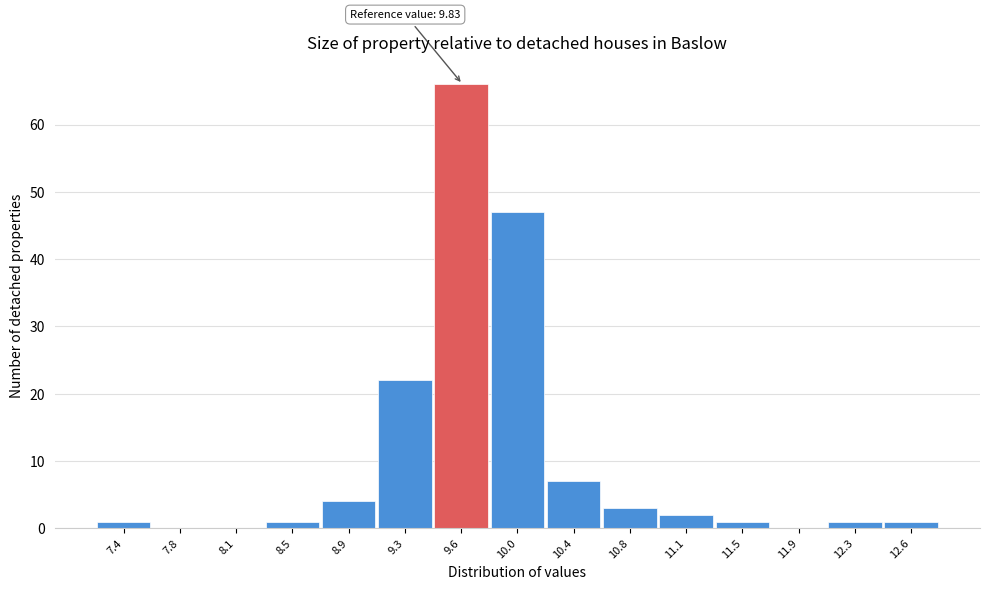

Reading left to right, transcribe all the data shown in this chart.

7.4=1	7.8=0	8.1=0	8.5=1	8.9=4	9.3=22	9.6=66	10.0=47	10.4=7	10.8=3	11.1=2	11.5=1	11.9=0	12.3=1	12.6=1